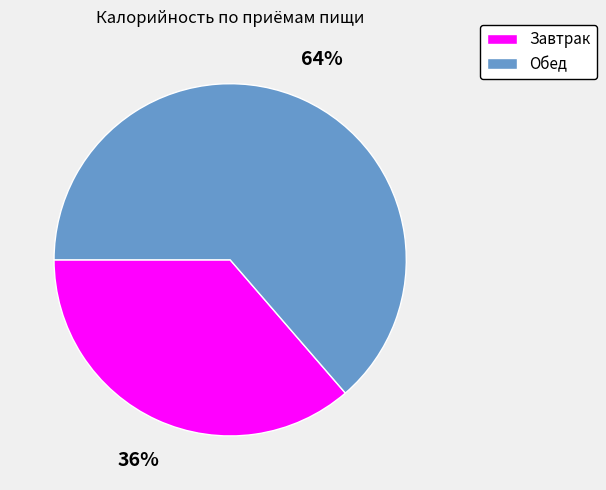

To the nearest percent, what portion does Обед represent?

64%